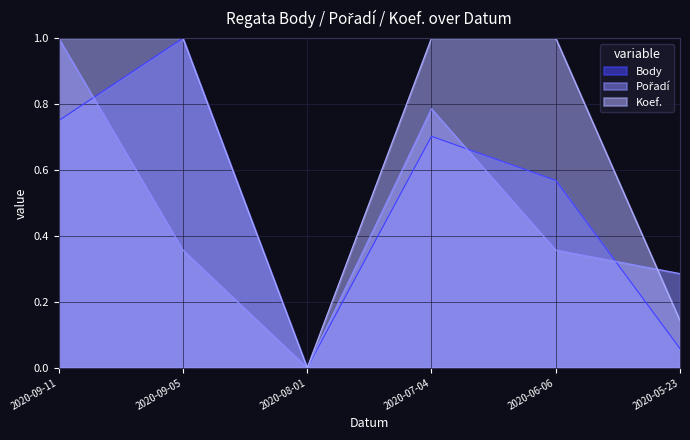

What is the sum of the Koef. values at 2020-07-04 and 2020-09-11?

2.0